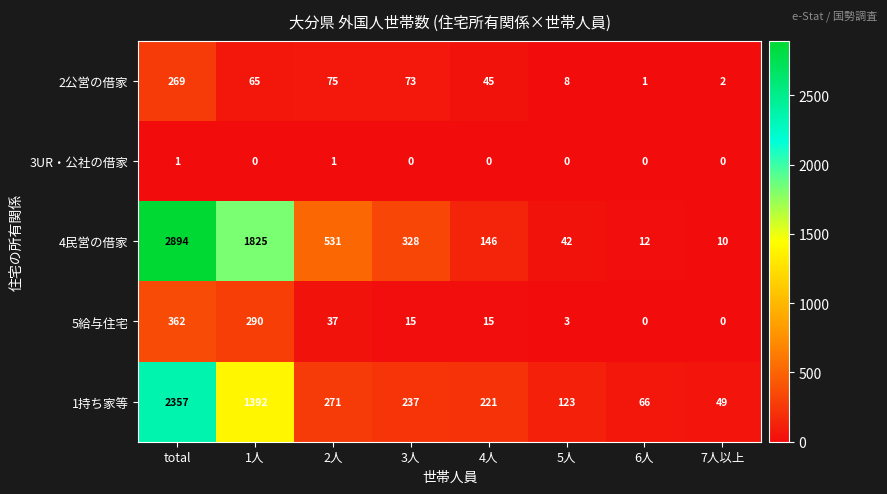

At which category is the sum across all series the highest?

total